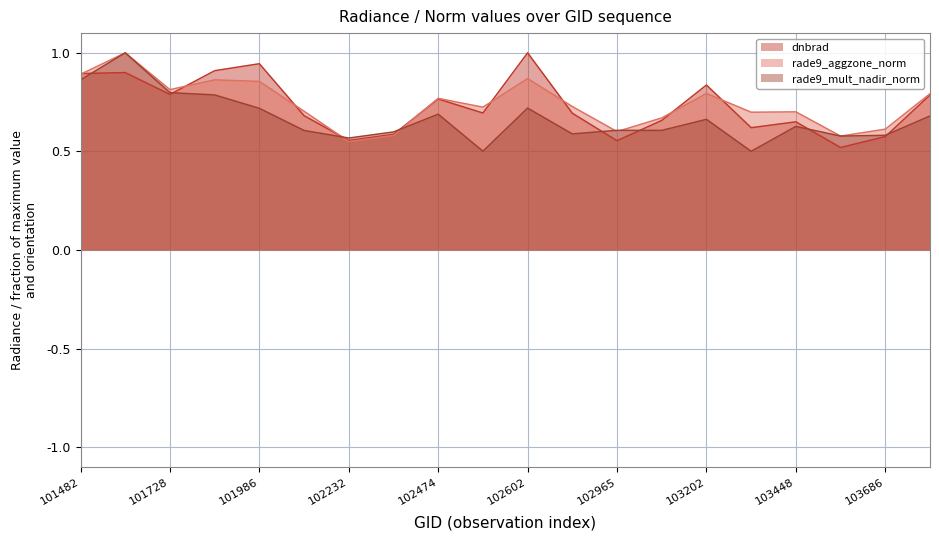

Reading left to right, list all the values displayed in this chart.

dnbrad: 101482=0.9	101605=0.9	101728=0.8	101849=0.9	101986=0.9	102109=0.7	102232=0.6	102352=0.6	102474=0.8	102595=0.7	102602=1.0	102724=0.7	102965=0.6	103083=0.7	103202=0.8	103331=0.6	103448=0.7	103566=0.5	103686=0.6	103804=0.8
rade9_aggzone_norm: 101482=0.9	101605=1.0	101728=0.8	101849=0.9	101986=0.9	102109=0.7	102232=0.5	102352=0.6	102474=0.8	102595=0.7	102602=0.9	102724=0.7	102965=0.6	103083=0.7	103202=0.8	103331=0.7	103448=0.7	103566=0.6	103686=0.6	103804=0.8
rade9_mult_nadir_norm: 101482=0.9	101605=1.0	101728=0.8	101849=0.8	101986=0.7	102109=0.6	102232=0.6	102352=0.6	102474=0.7	102595=0.5	102602=0.7	102724=0.6	102965=0.6	103083=0.6	103202=0.7	103331=0.5	103448=0.6	103566=0.6	103686=0.6	103804=0.7